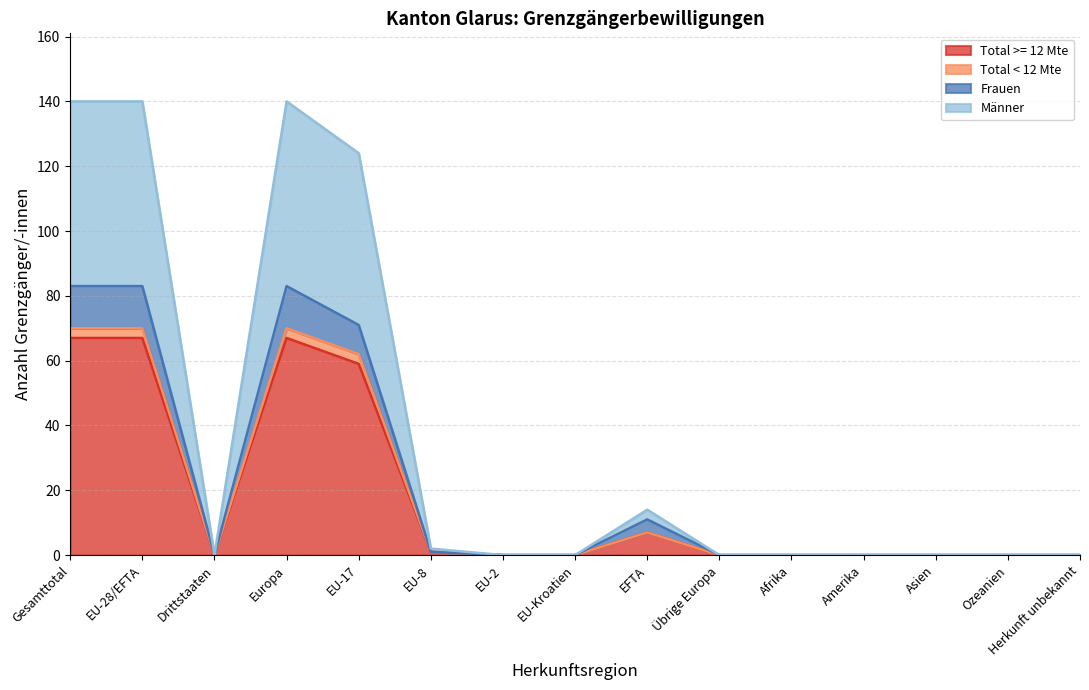

Is the value of Frauen at Drittstaaten greater than the value of Total < 12 Mte at EU-8?

No